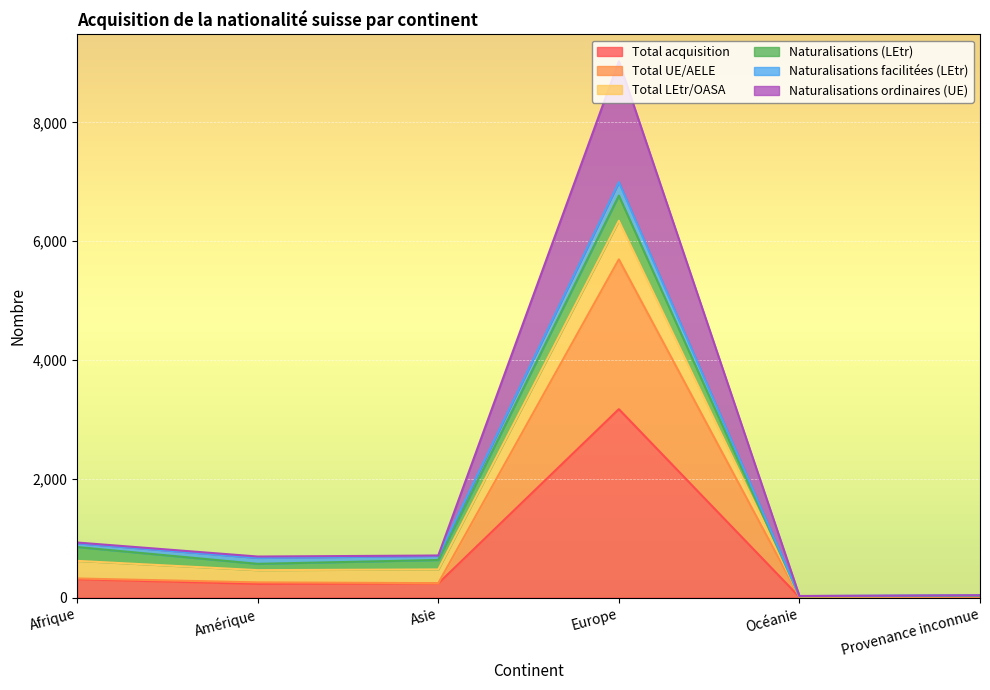

What is the maximum value for Total acquisition?

3172